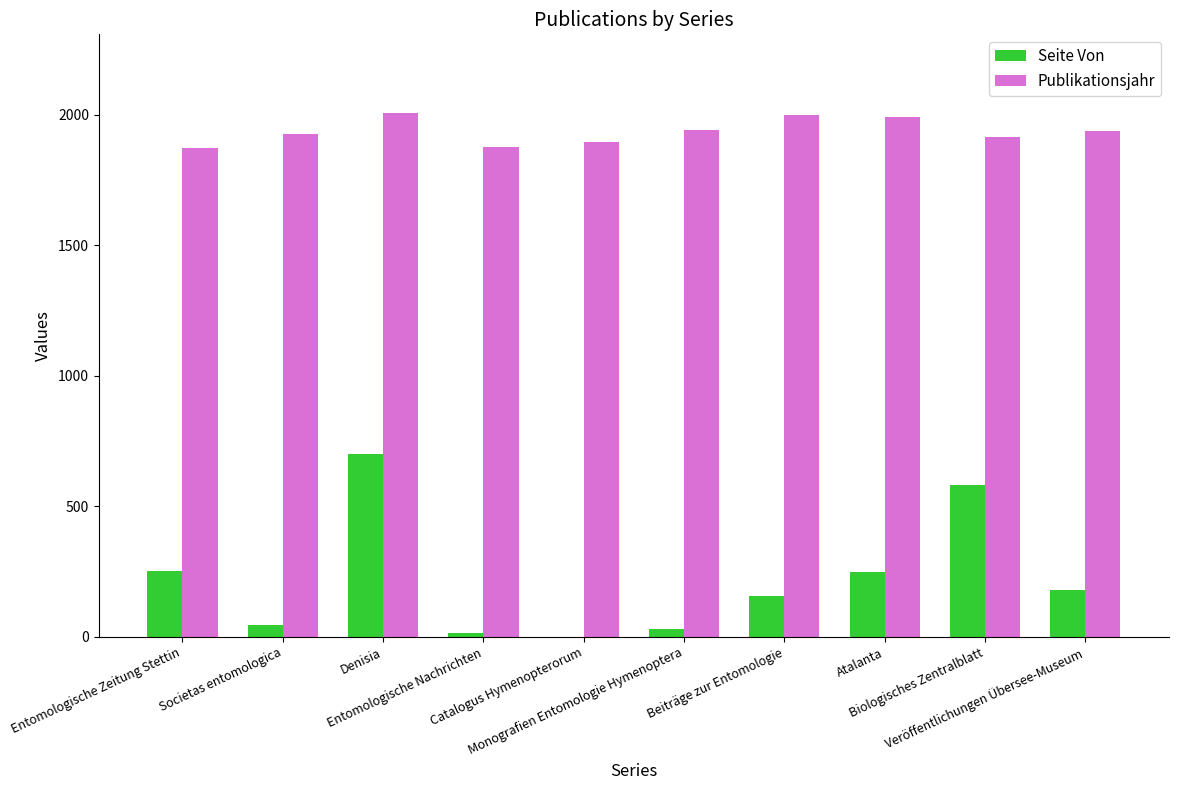

What is the difference between the Seite Von values at Catalogus Hymenopterorum and Monografien Entomologie Hymenoptera?

31